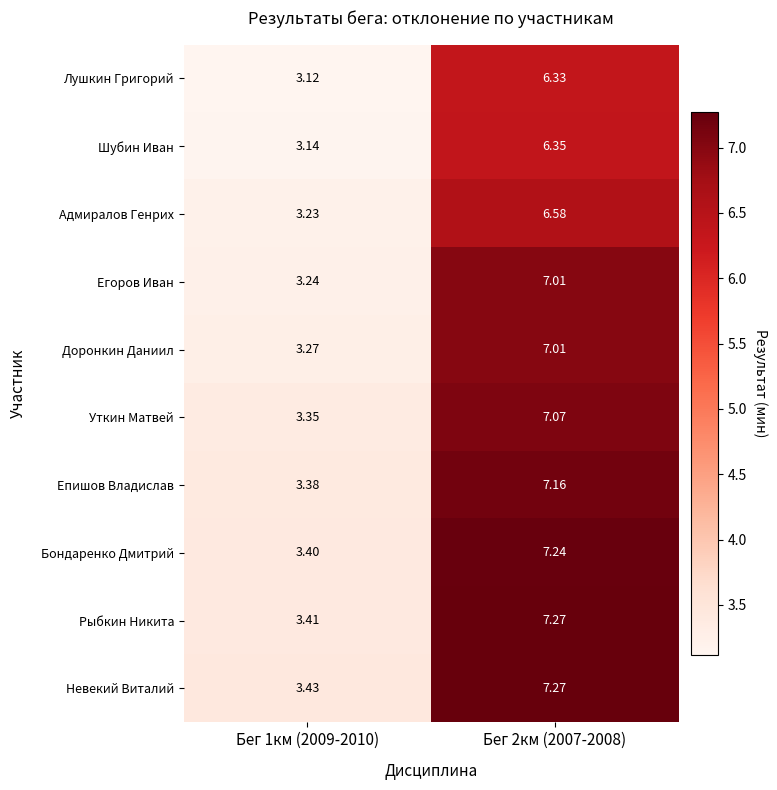

Which series has the largest total across all categories?

Невекий Виталий